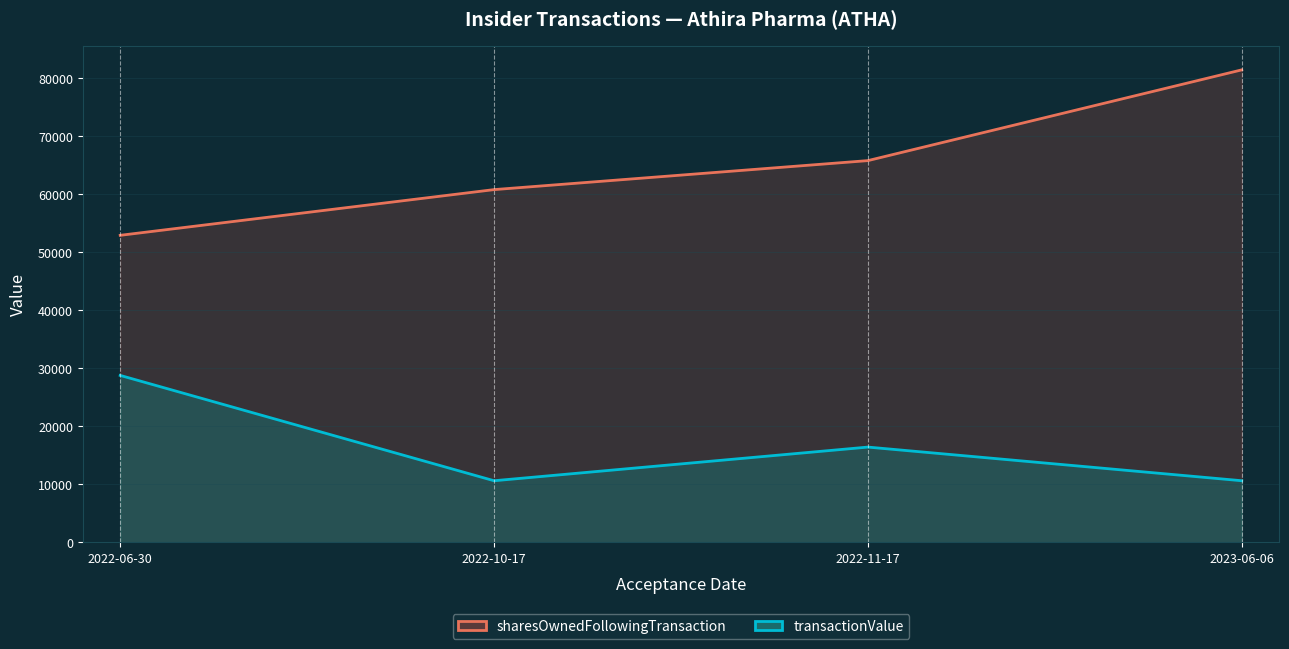

Does the chart have visible grid lines?

Yes